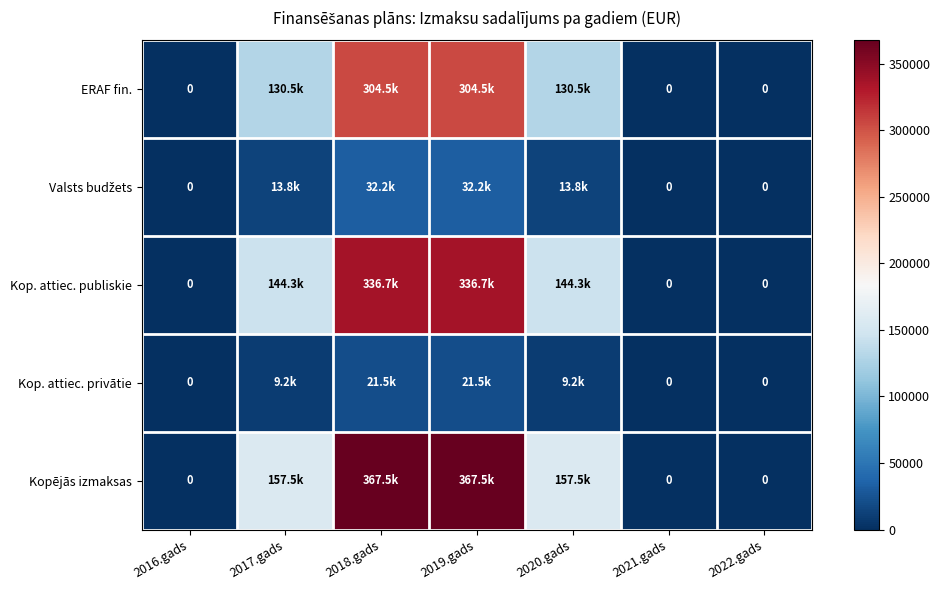

What is the sum of all ERAF fin. values?

869883.0